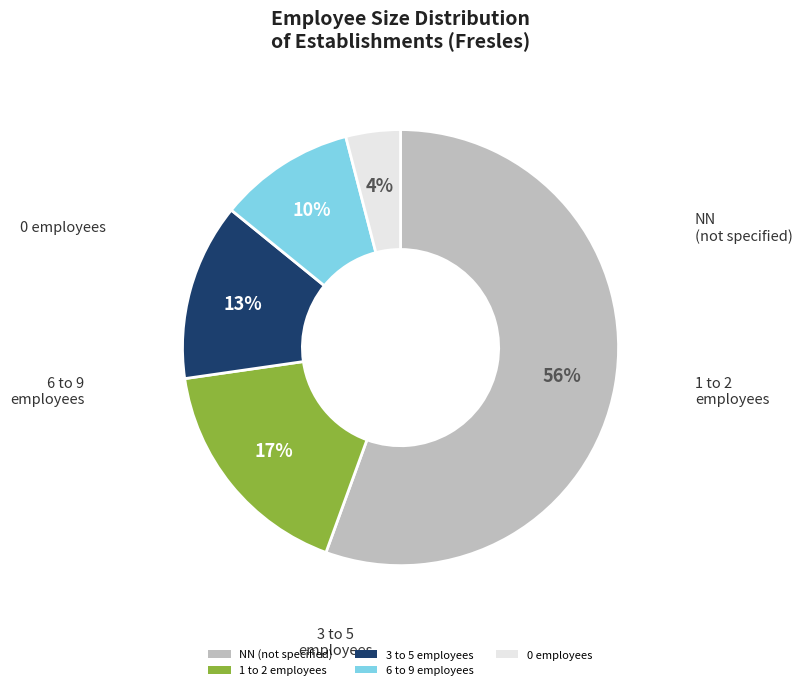

Is it true that 6 to 9 employees is 1% of the pie?

False